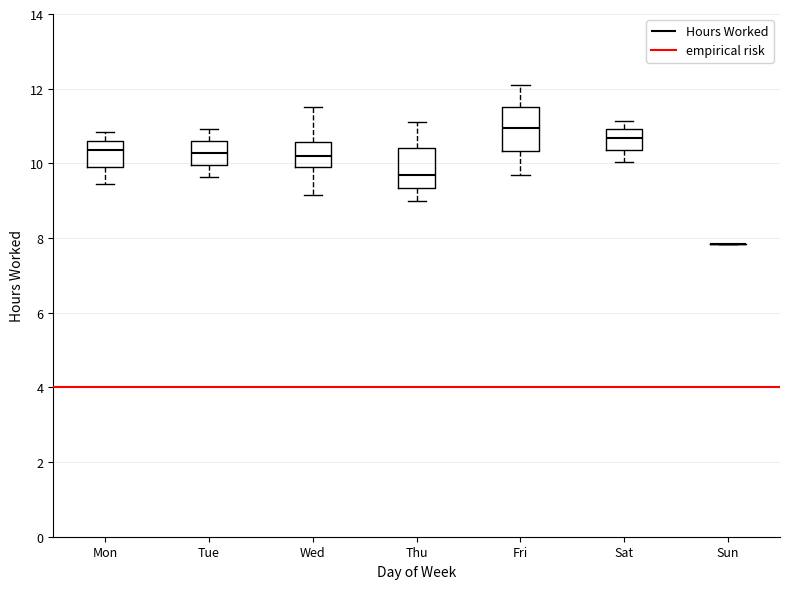

Reading left to right, read every box against the y-axis: the position of its median line, the range the box covers, and the ends of its whiskers. The values are not printed on the chart, so give them approximately, as read against the axis.

Mon: median 10.4, box 10.0 to 10.6, whiskers 9.4 to 10.8
Tue: median 10.2, box 10.0 to 10.6, whiskers 9.6 to 11.0
Wed: median 10.2, box 9.8 to 10.6, whiskers 9.2 to 11.6
Thu: median 9.6, box 9.4 to 10.4, whiskers 9.0 to 11.2
Fri: median 11.0, box 10.4 to 11.6, whiskers 9.8 to 12.0
Sat: median 10.6, box 10.4 to 11.0, whiskers 10.0 to 11.2
Sun: box collapsed to a line at 7.8, whiskers 7.8 to 7.8